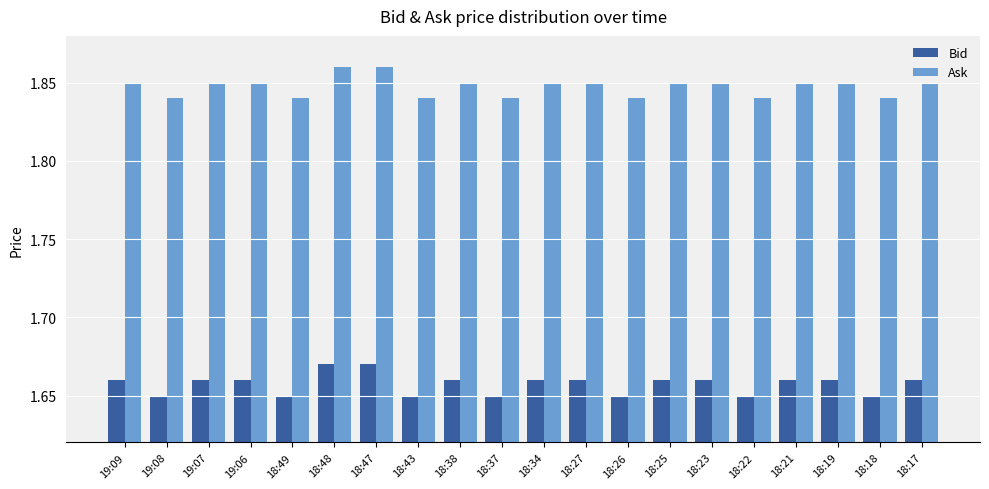

At 18:37, list the series in order from largest to smallest.

Ask, Bid